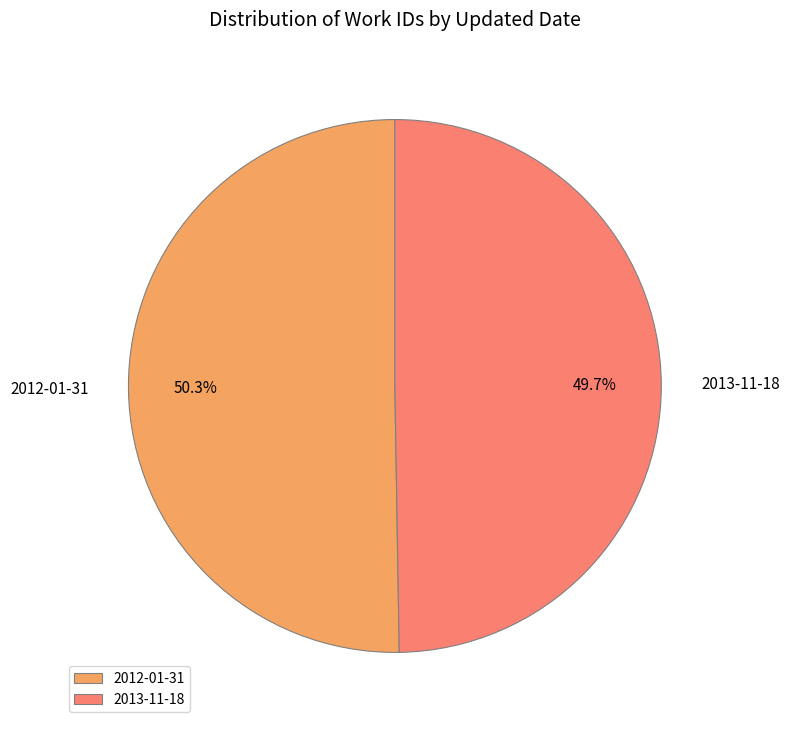

Between 2012-01-31 and 2013-11-18, which is larger?

2012-01-31